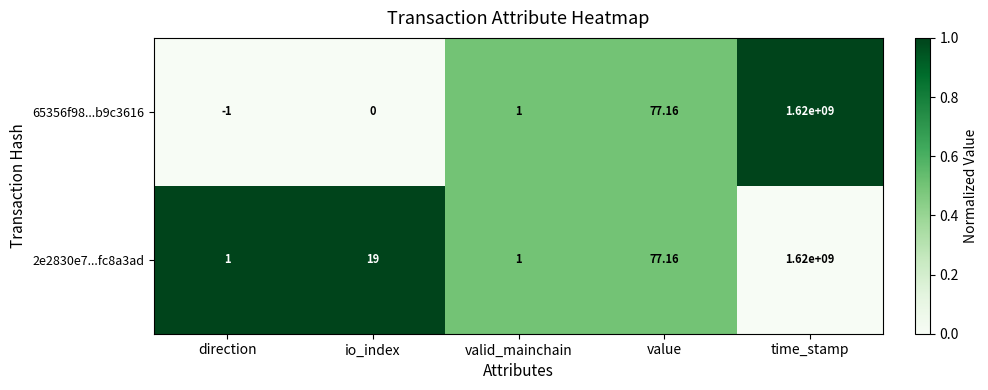

What is the spread (max minus min) of values at time_stamp?

0.0